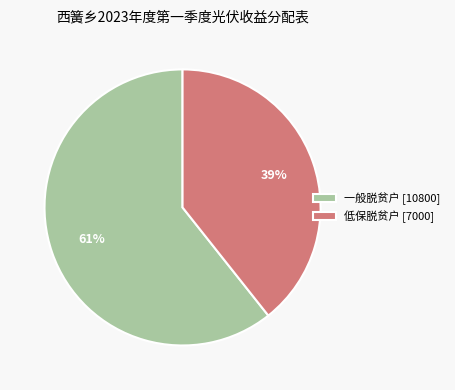

Is it true that 一般脱贫户 [10800] is 69% of the pie?

False